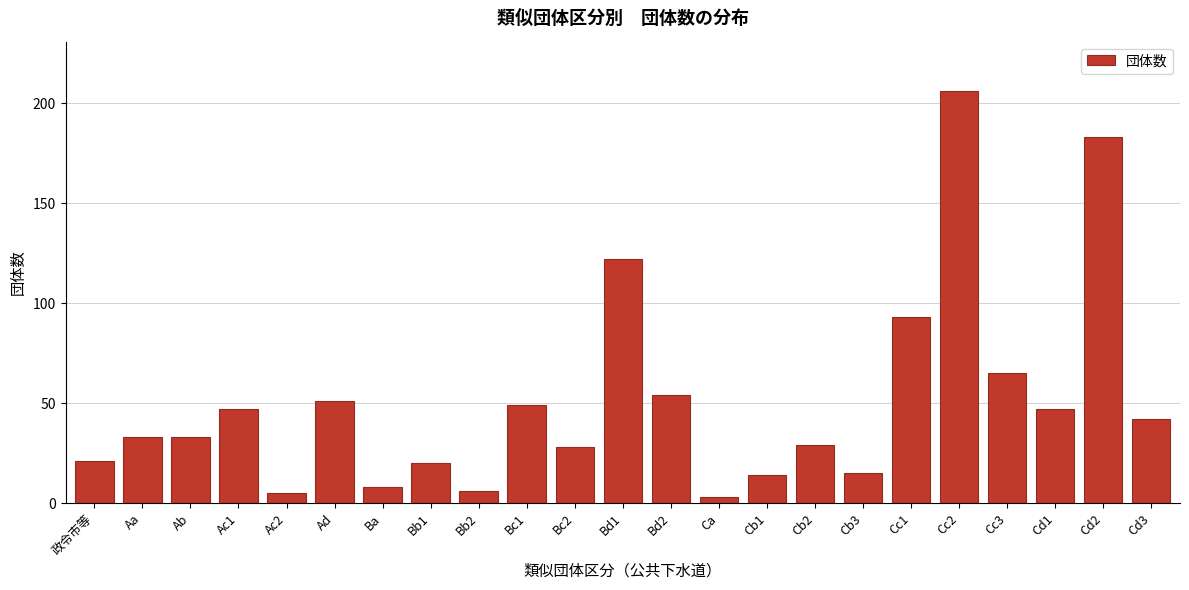

Reading left to right, list all the values displayed in this chart.

21	33	33	47	5	51	8	20	6	49	28	122	54	3	14	29	15	93	206	65	47	183	42